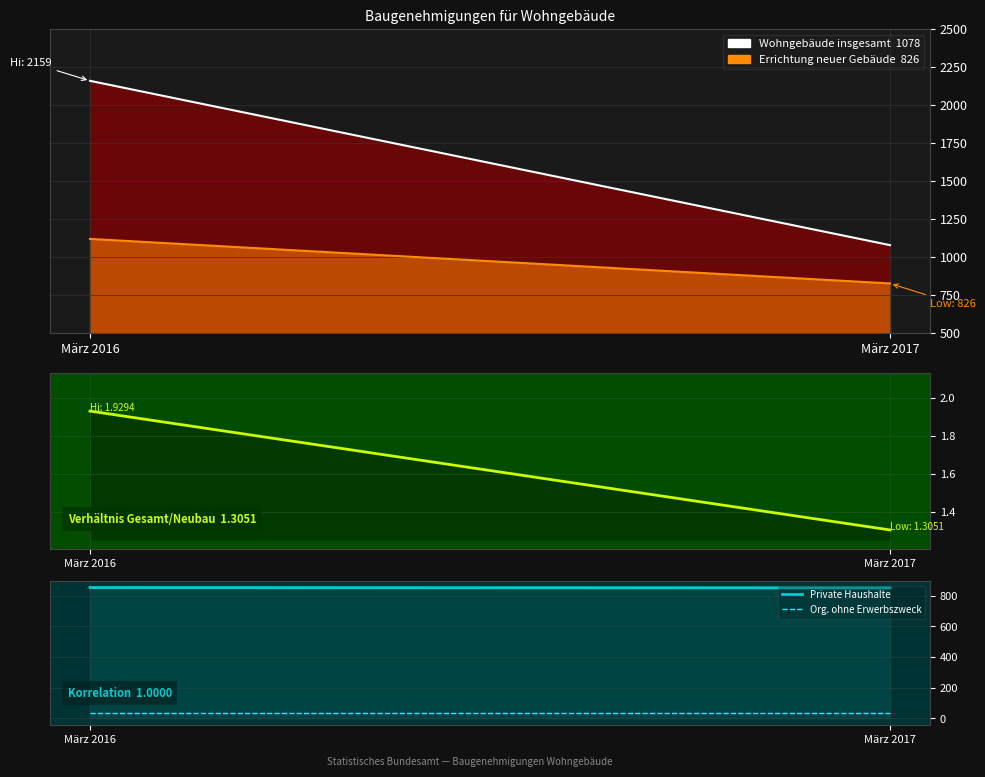

The value of Verhältnis Gesamt/Neubau at März 2016 is 0.7. True or false?

False